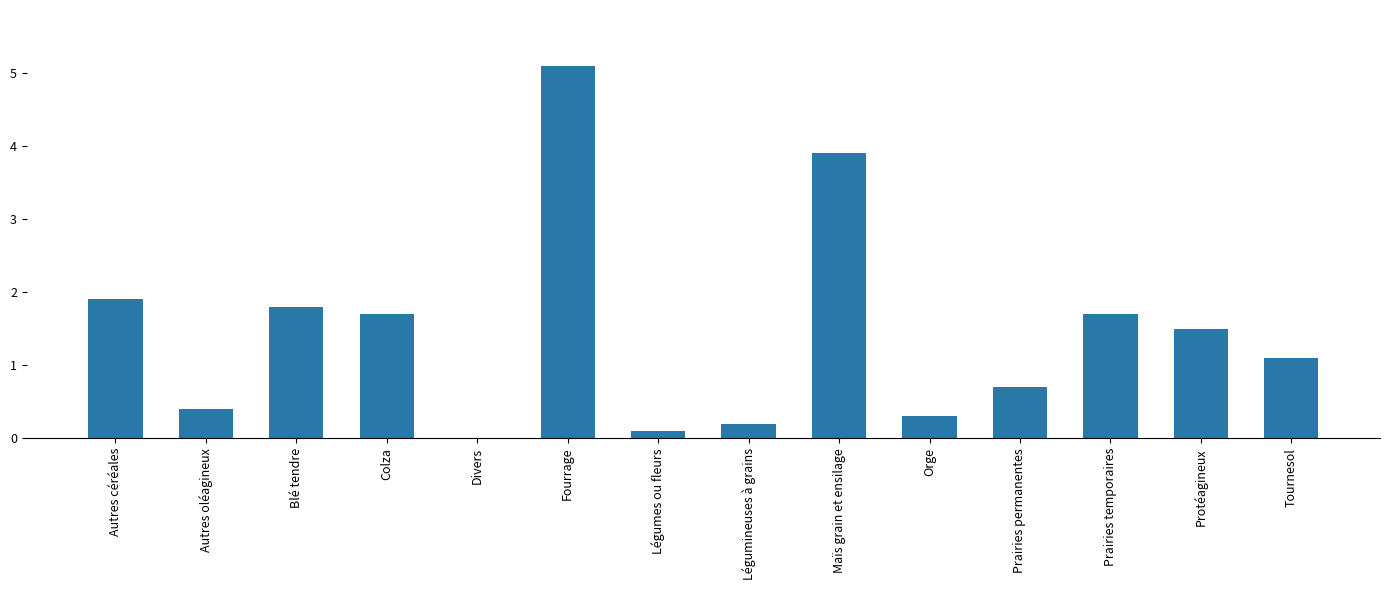

What is the sum of the values at Autres oléagineux and Fourrage?

5.5